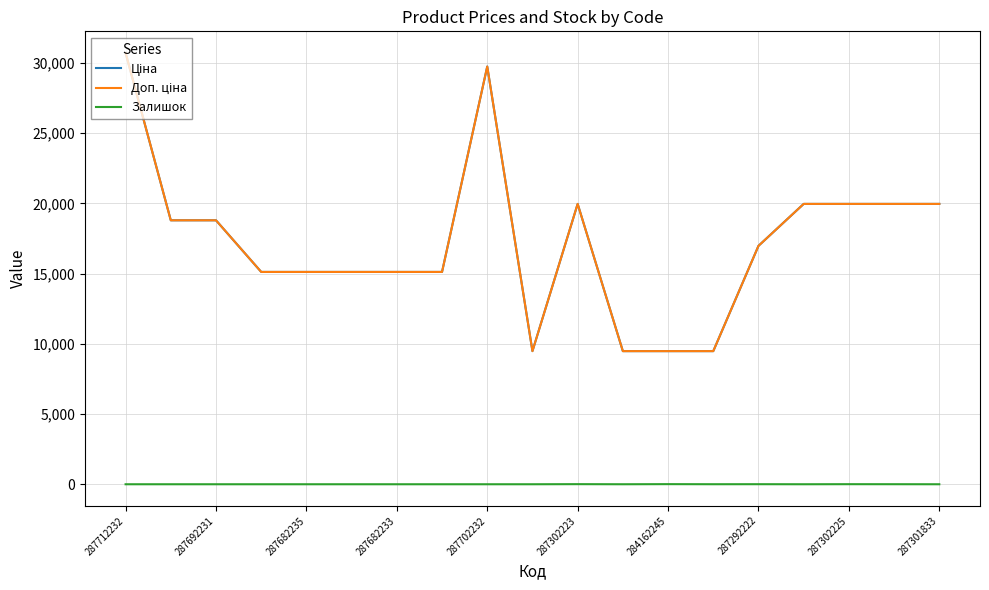

Does the chart display data point markers on the line(s)?

No